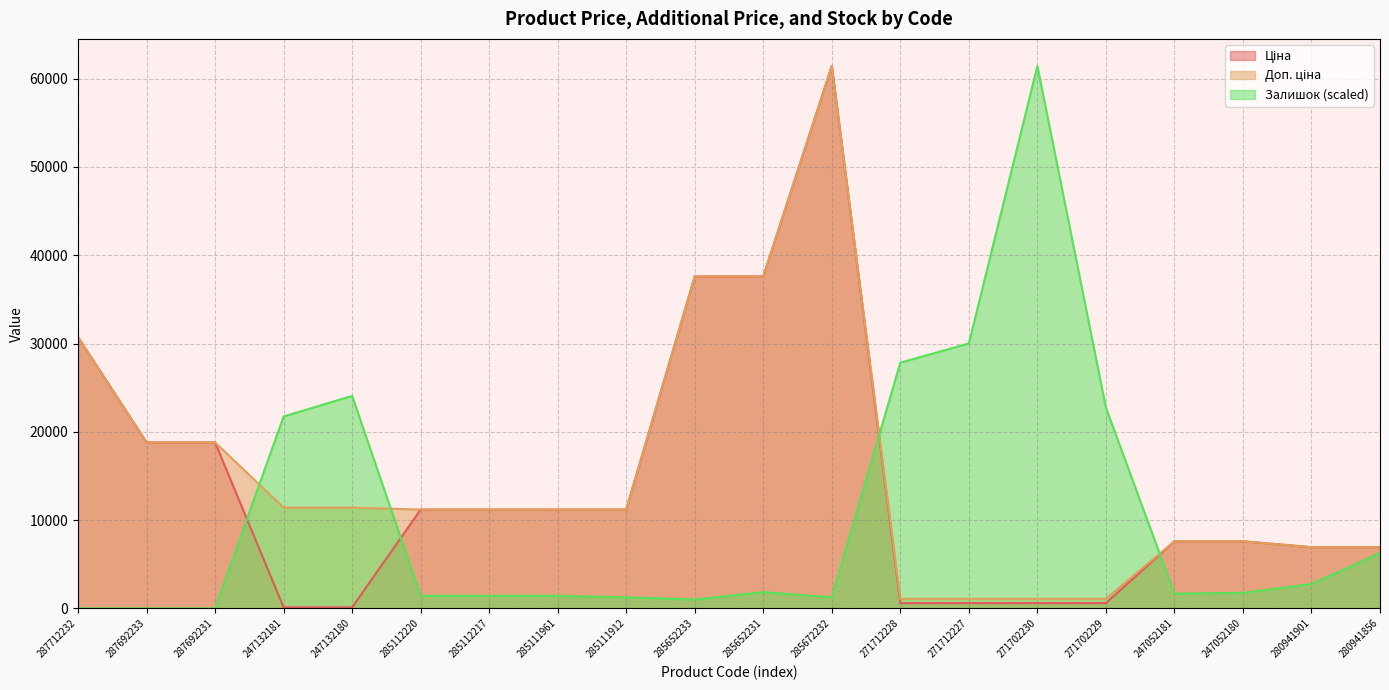

What is the minimum value for Доп. ціна?

1081.7